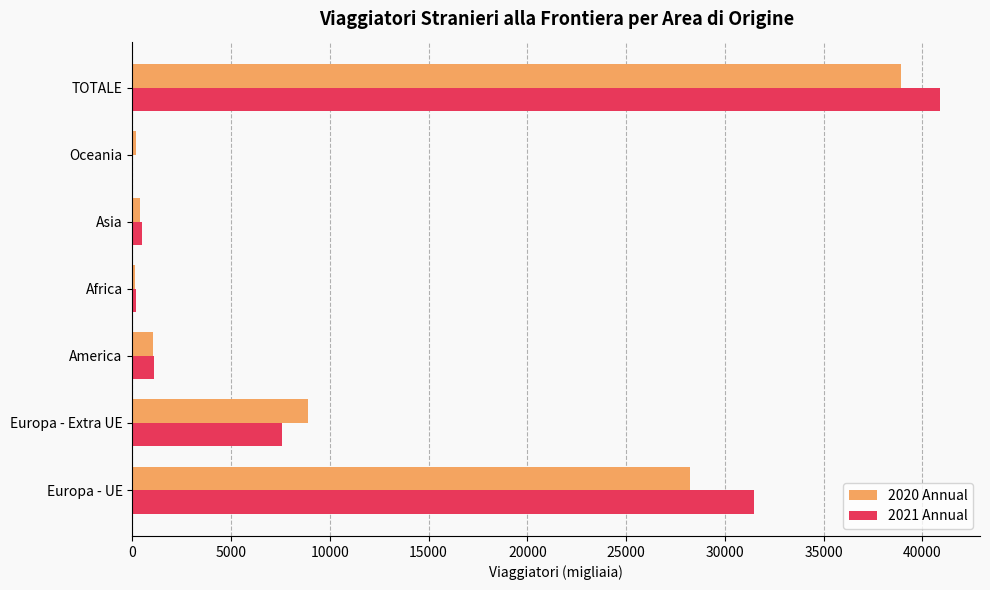

Where is 2020 Annual nearest to the value 19533?

Europa - UE